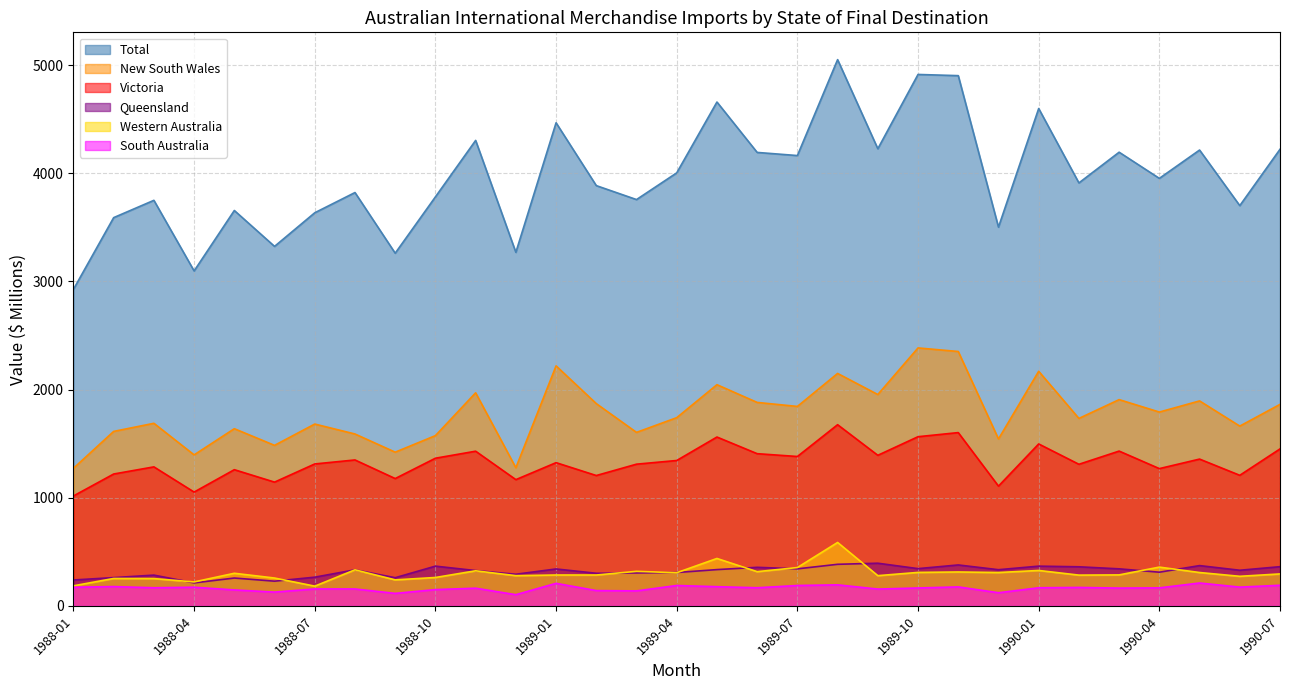

The value of Queensland at 1989-03 is 304. True or false?

True